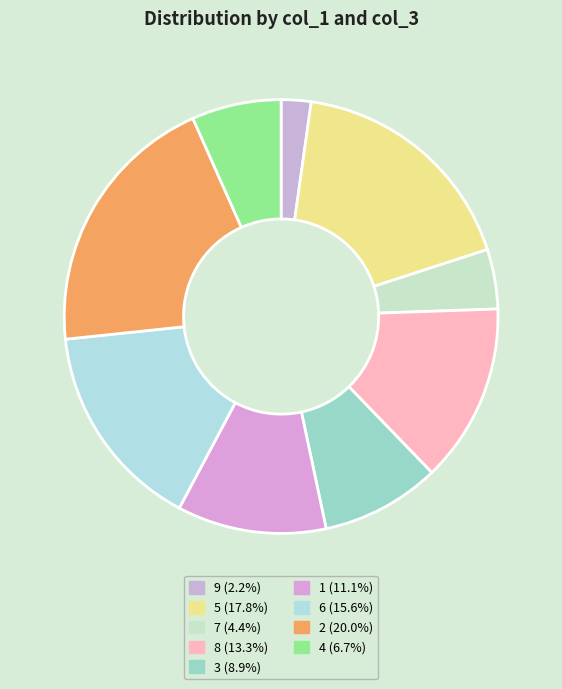

What percentage do 3 and 4 together represent?

15.6%